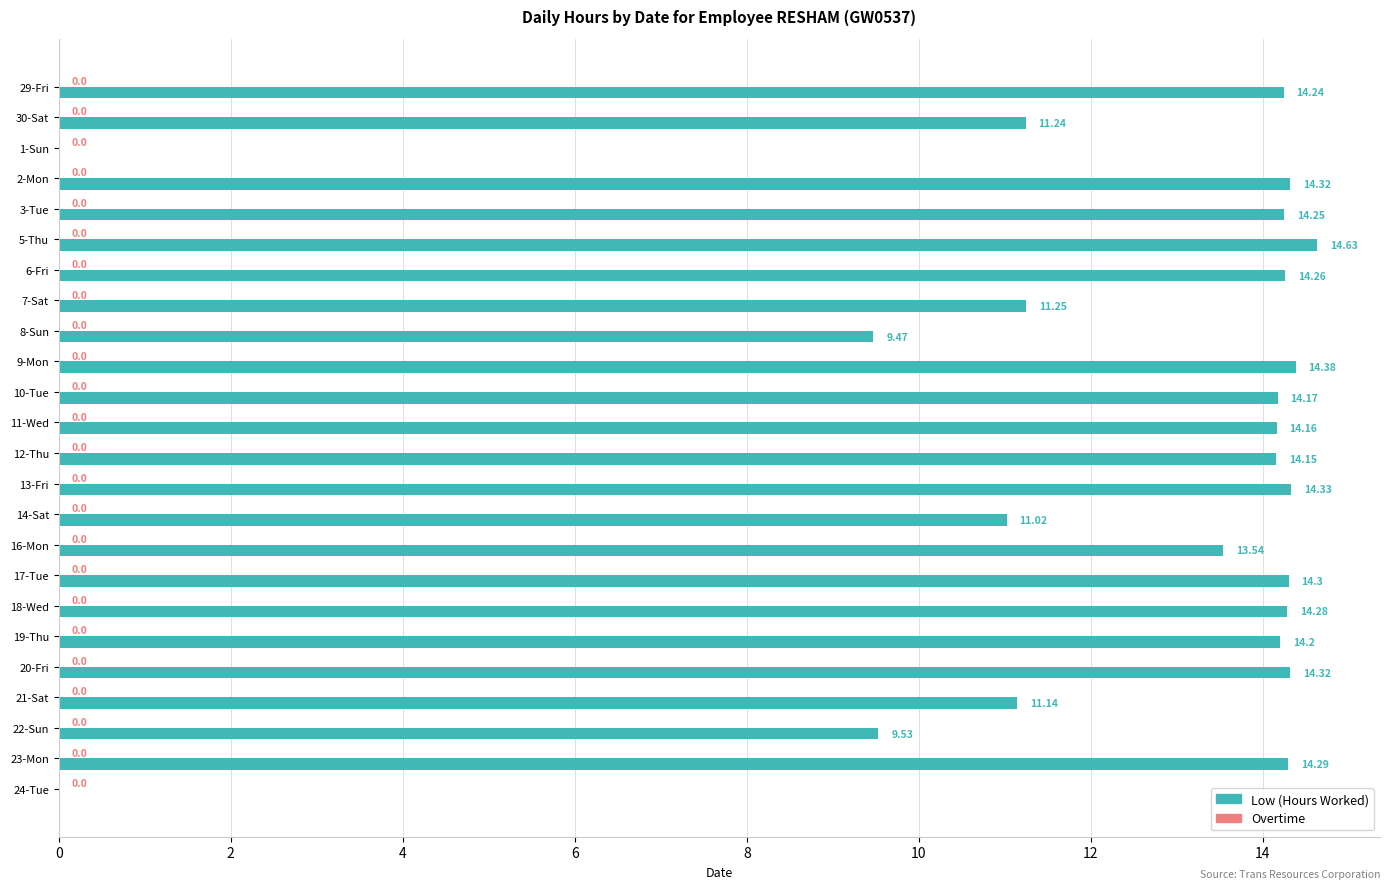

Which has a higher value, 3-Tue or 20-Fri?

20-Fri